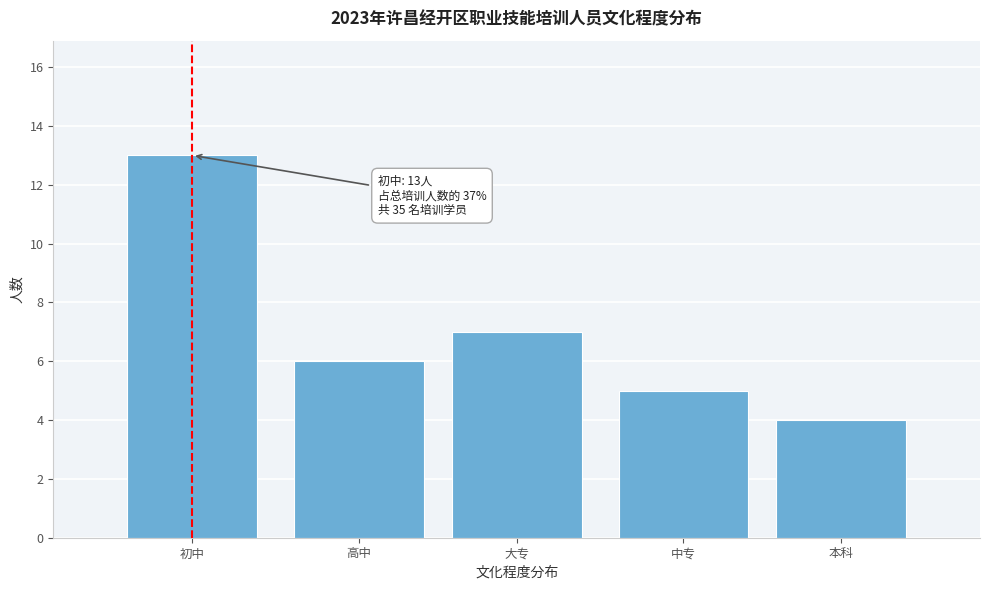

Reading left to right, transcribe all the data shown in this chart.

初中=13	高中=6	大专=7	中专=5	本科=4